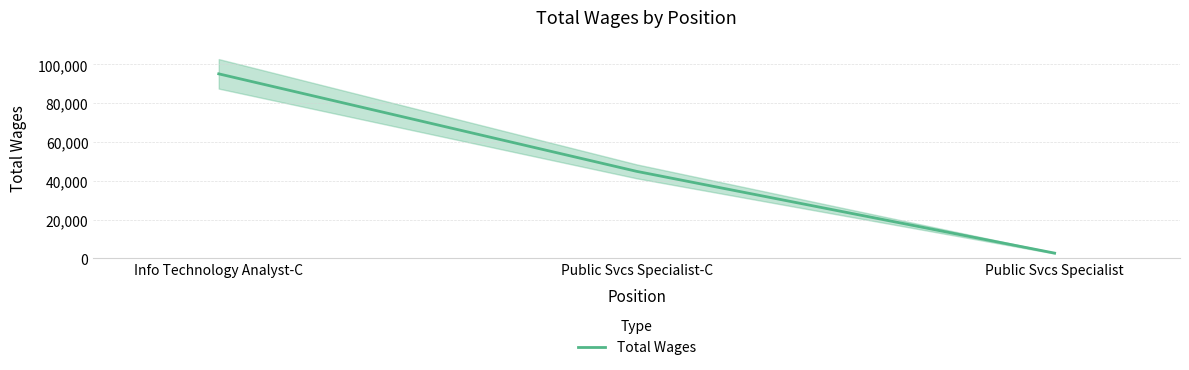

Approximately how many times larger is the value at Info Technology Analyst-C compared to Public Svcs Specialist-C?

2.1